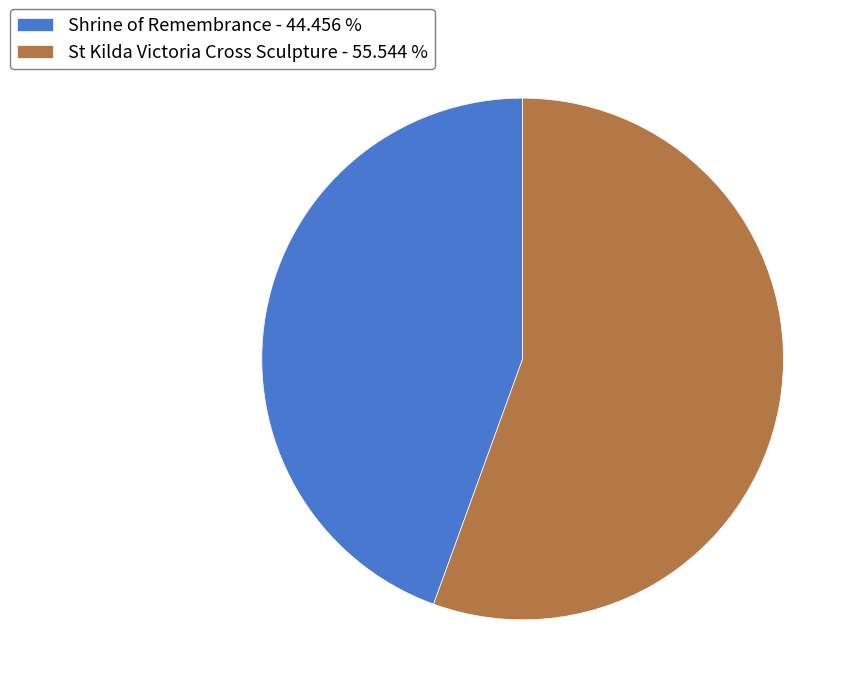

Combined, do St Kilda Victoria Cross Sculpture and Shrine of Remembrance account for over 50%?

Yes